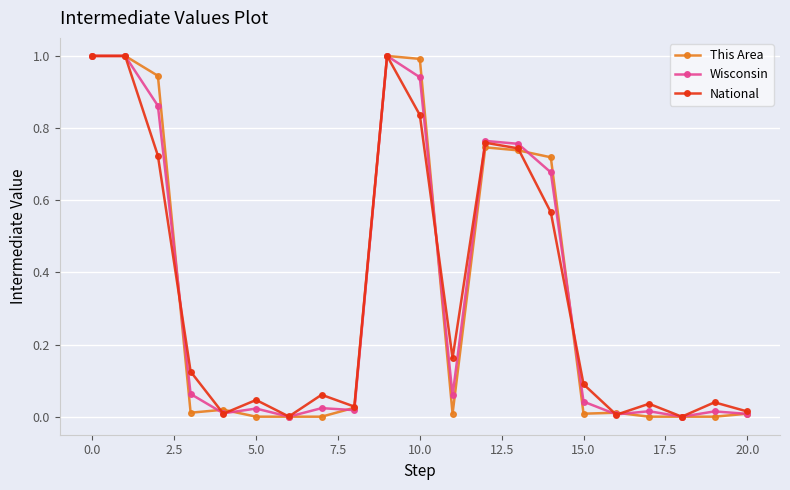

How many categories are shown in the chart?

21